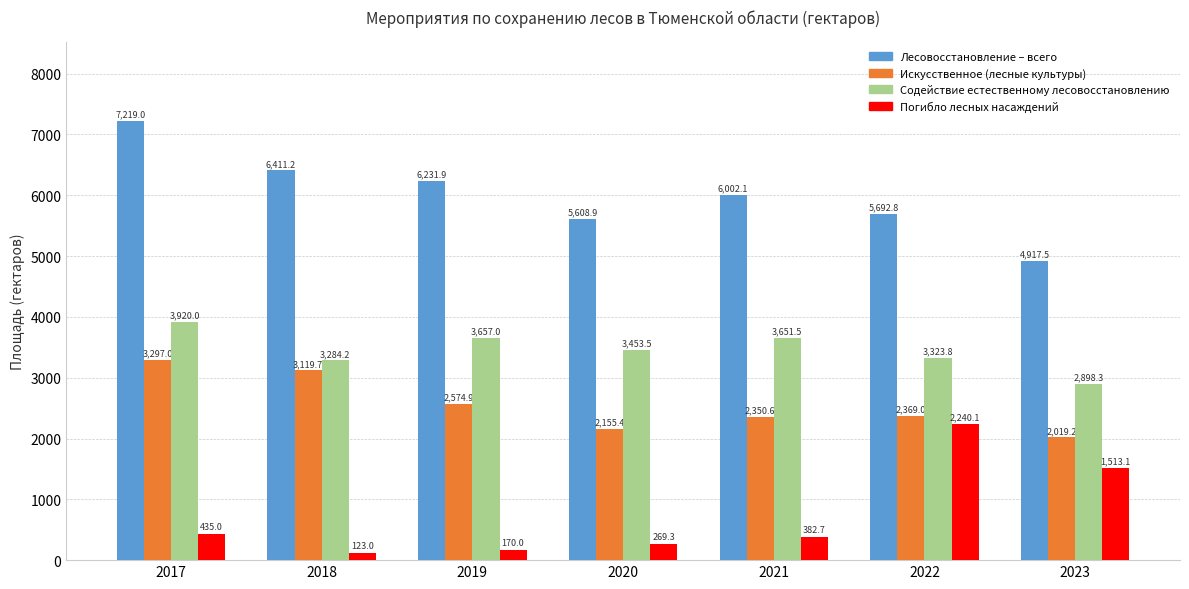

What is the difference between the highest and lowest values at 2019?

6061.9